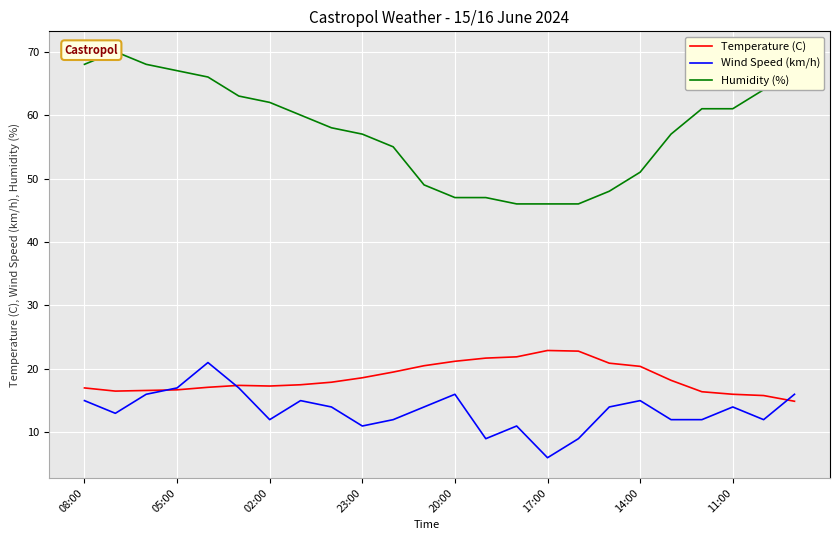

The Wind Speed (km/h) series shows 4.2 at 08:00. True or false?

False